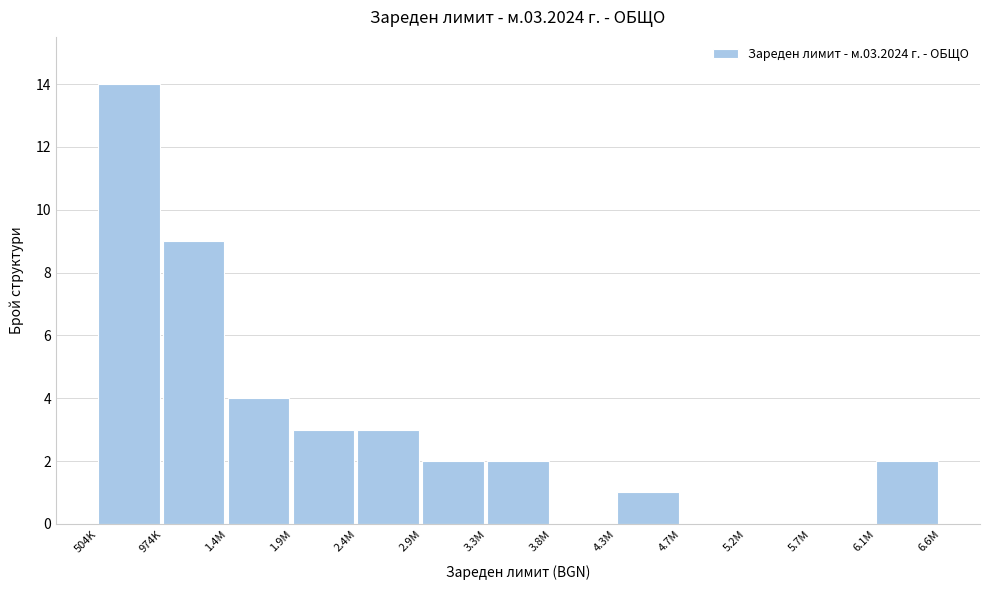

Reading left to right, extract all data points from this chart.

504K=14	974K=9	1.4M=4	1.9M=3	2.4M=3	2.9M=2	3.3M=2	3.8M=0	4.3M=1	4.7M=0	5.2M=0	5.7M=0	6.1M=2